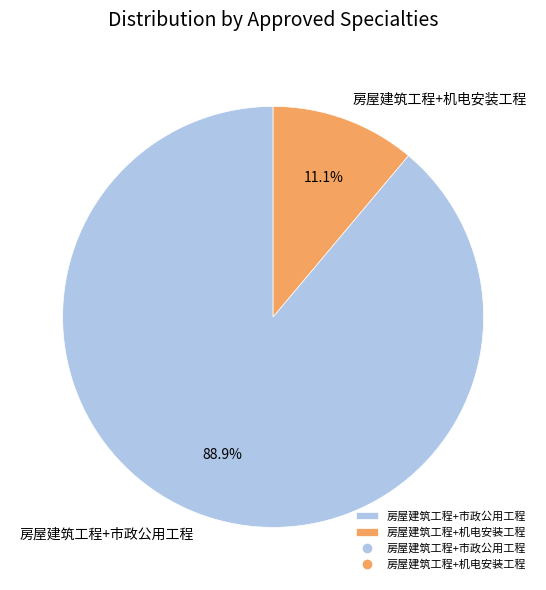

To the nearest percent, what is the combined percentage of 房屋建筑工程+机电安装工程 and 房屋建筑工程+市政公用工程?

100%